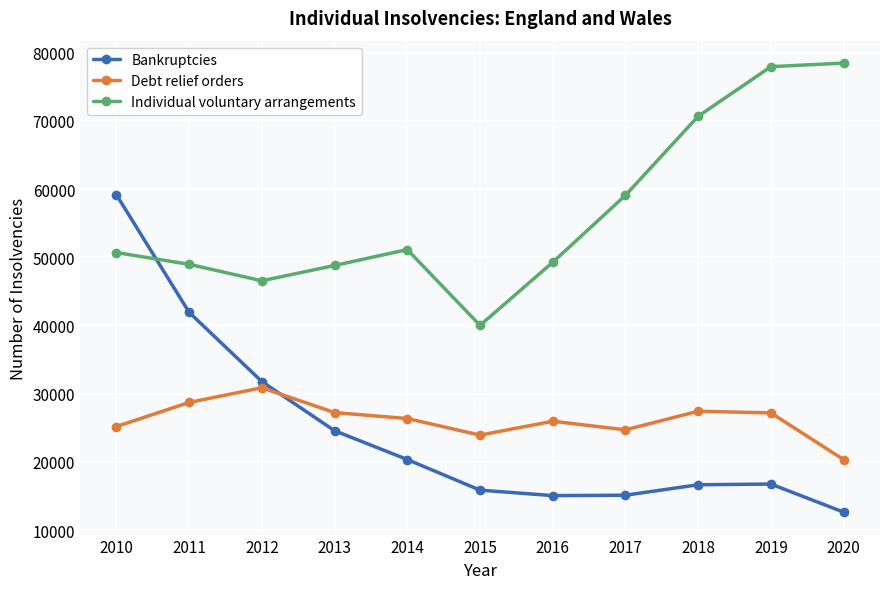

What is the value of the Debt relief orders point at the 4th from the left?

27228